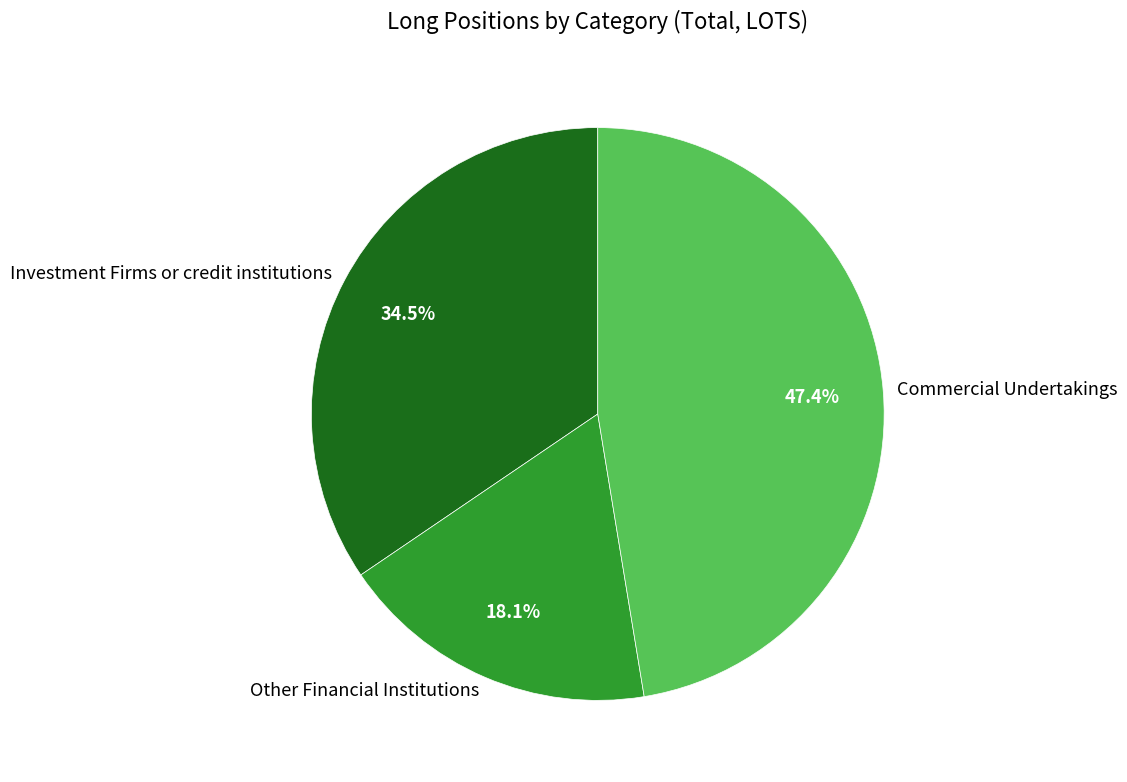

What is the ratio of the value at Commercial Undertakings to the value at Other Financial Institutions?

2.6